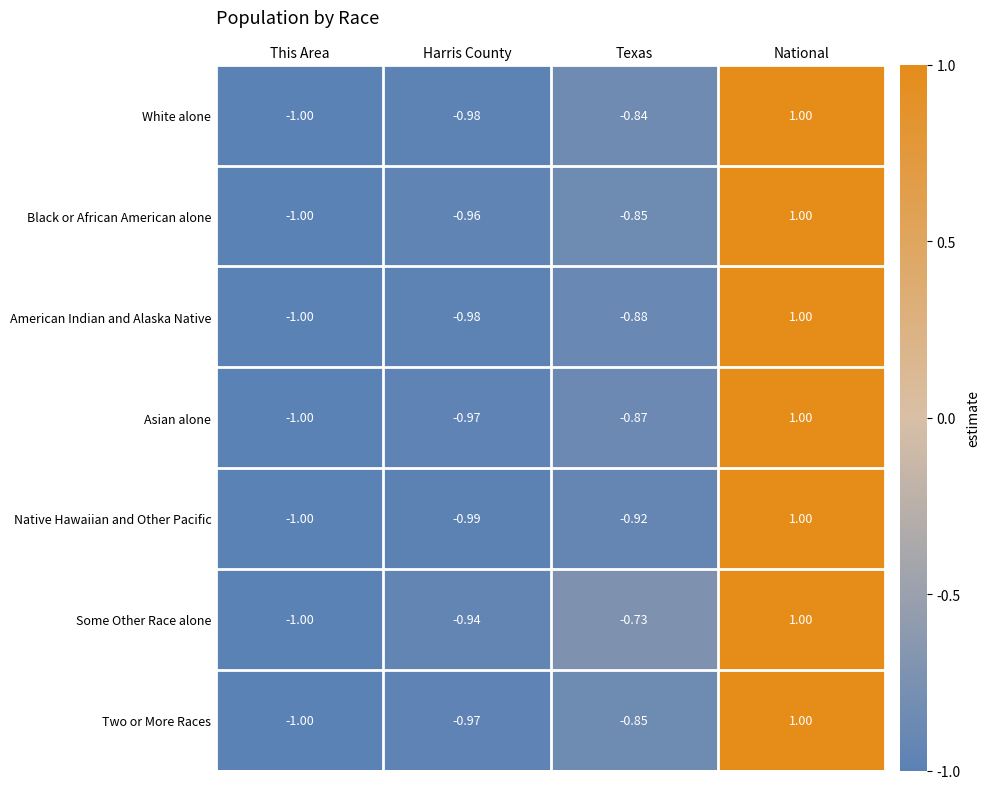

At which label does American Indian and Alaska Native first exceed 0?

National